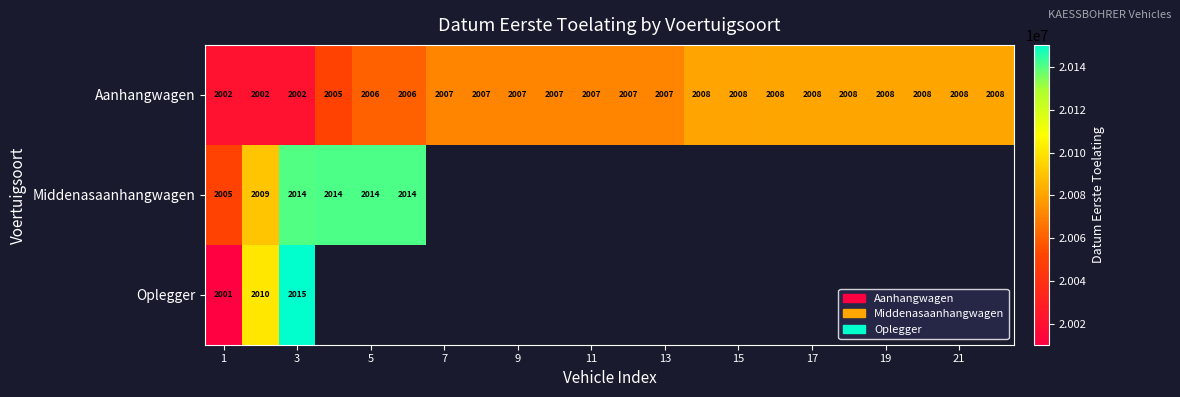

At how many categories does at least one series exceed 20014867?

22